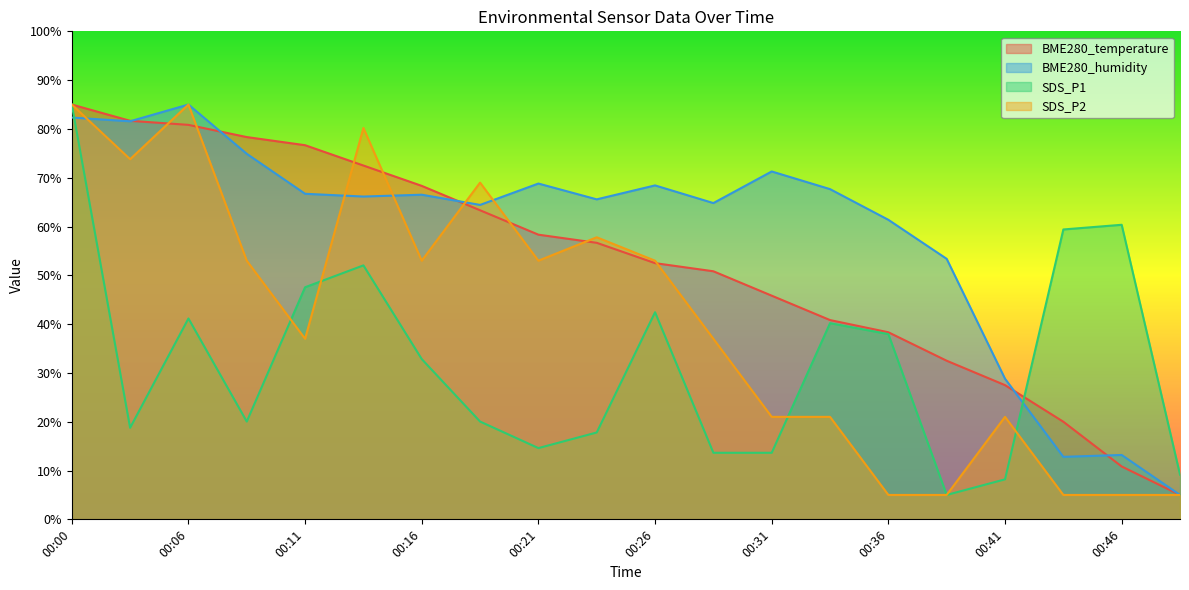

What are all the series names shown in the legend?

BME280_temperature, BME280_humidity, SDS_P1, SDS_P2